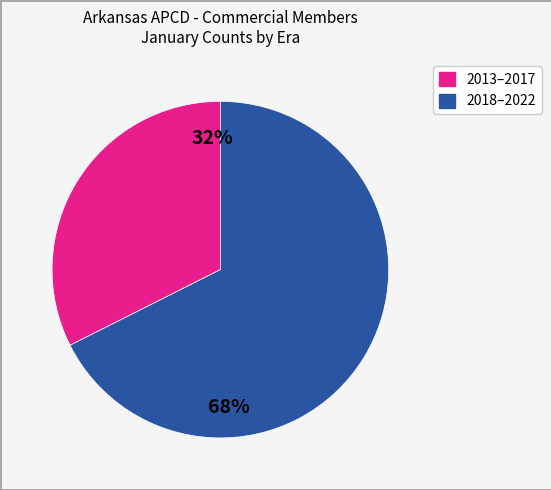

Is there any slice that represents more than half of the pie?

Yes